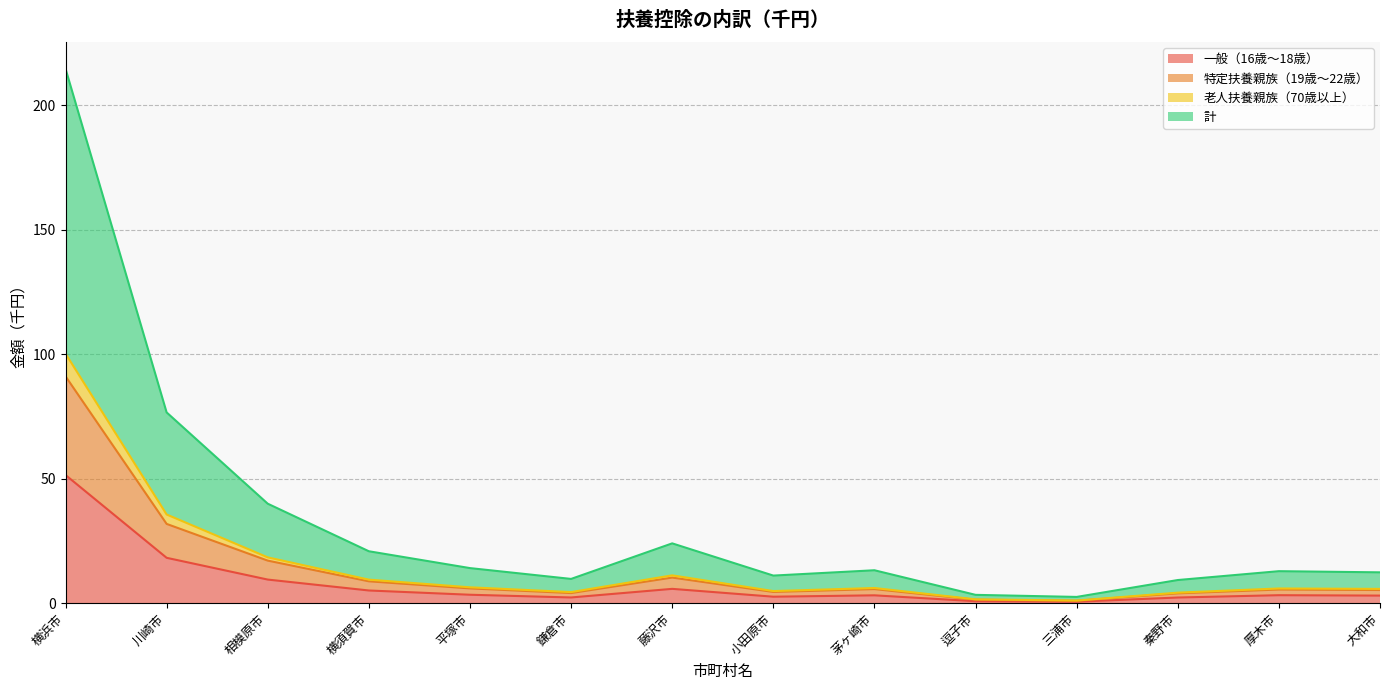

Where is the first local minimum for 一般（16歳～18歳）?

鎌倉市